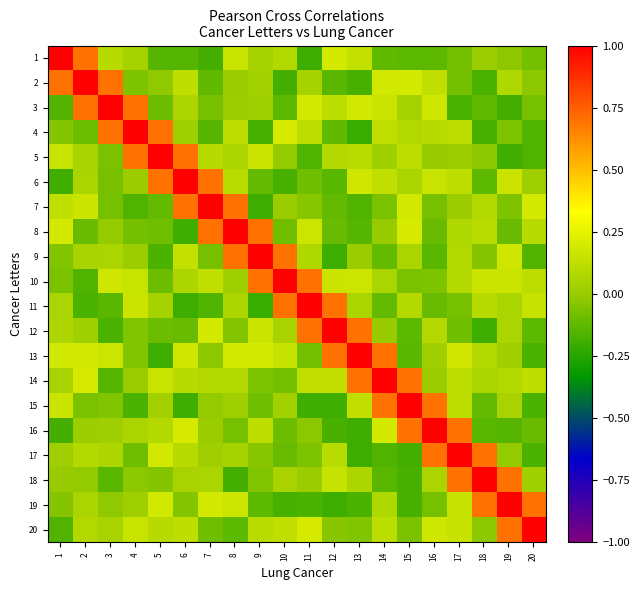

What is the total value across all series at 14?

2.7